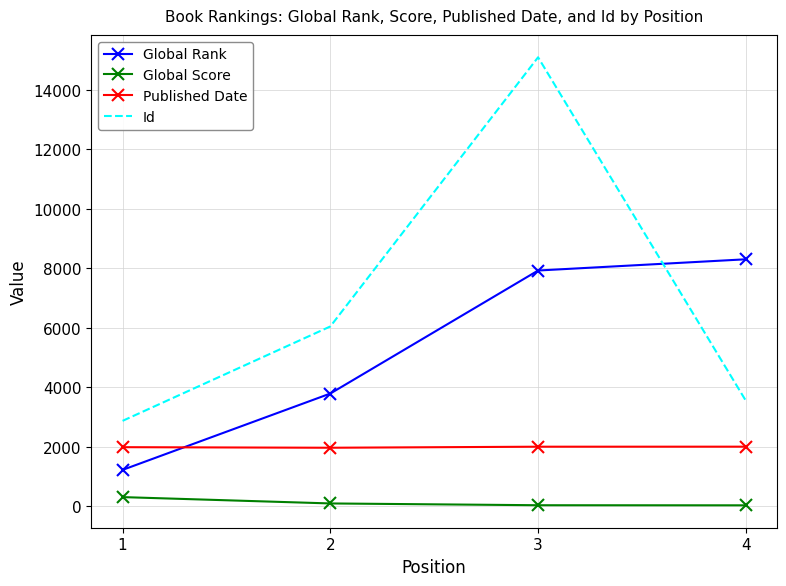

List the labels in order of Id value, largest first.

3, 2, 4, 1